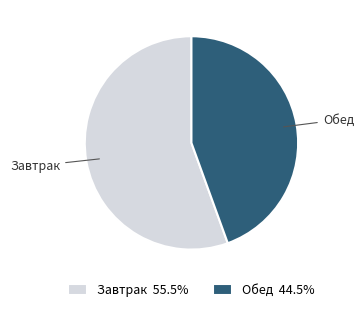

What is the ratio of the value at Завтрак 55.5% to the value at Обед 44.5%?

1.2